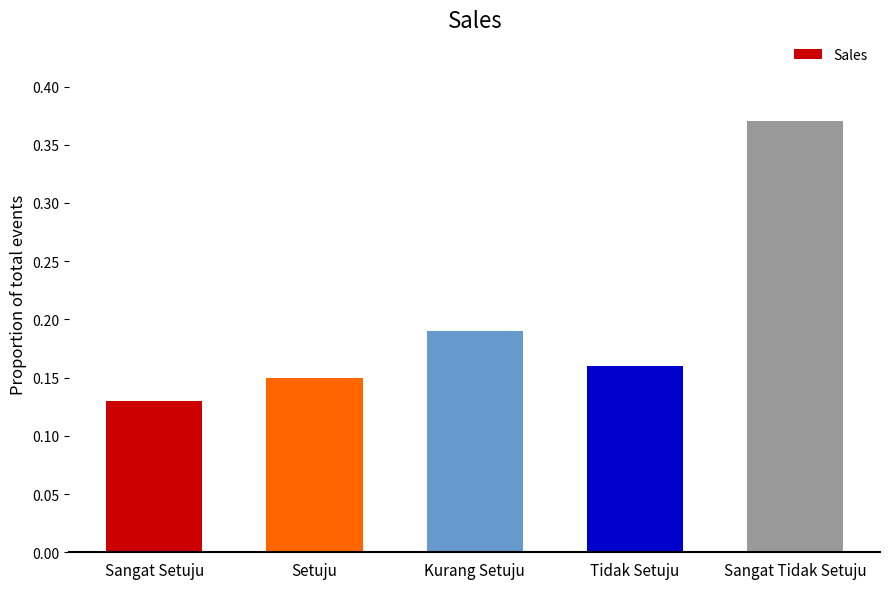

Which has a higher value, Sangat Tidak Setuju or Setuju?

Sangat Tidak Setuju